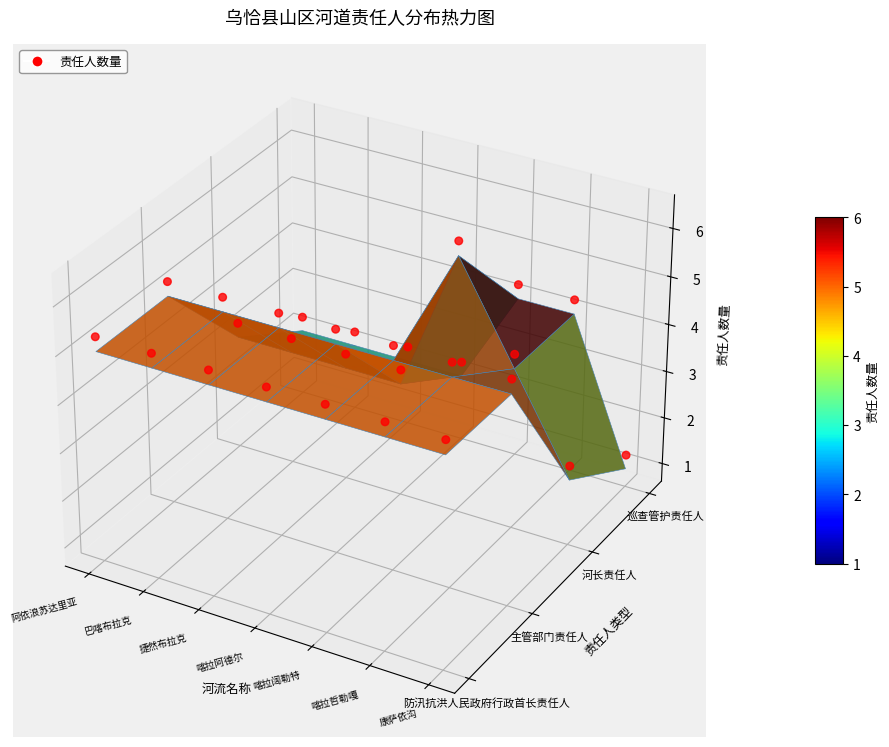

Between 18 and 喀拉哲勒嘎, which is larger?

18